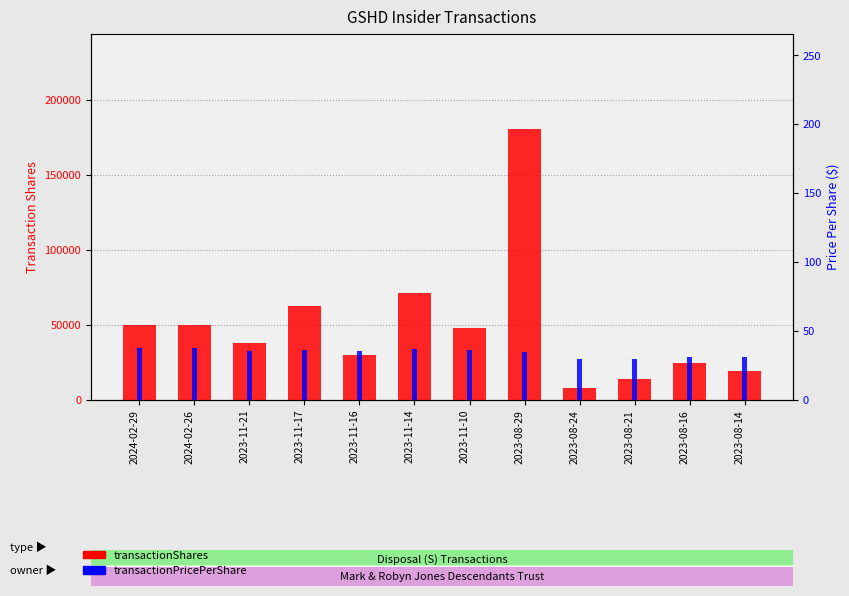

At which category is the sum across all series the highest?

2023-08-29